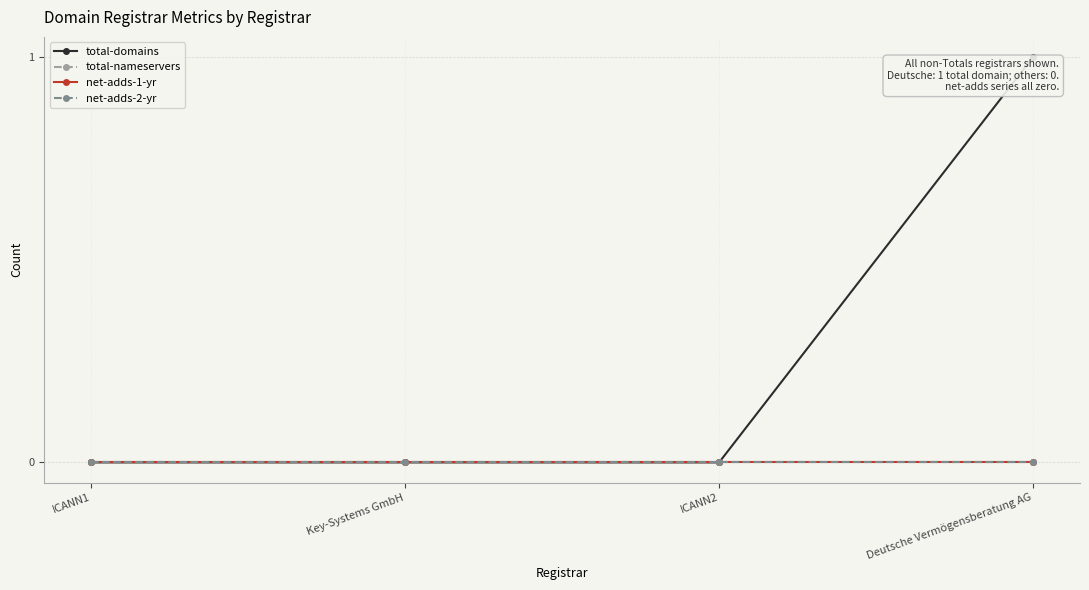

What is the greatest value displayed?

1